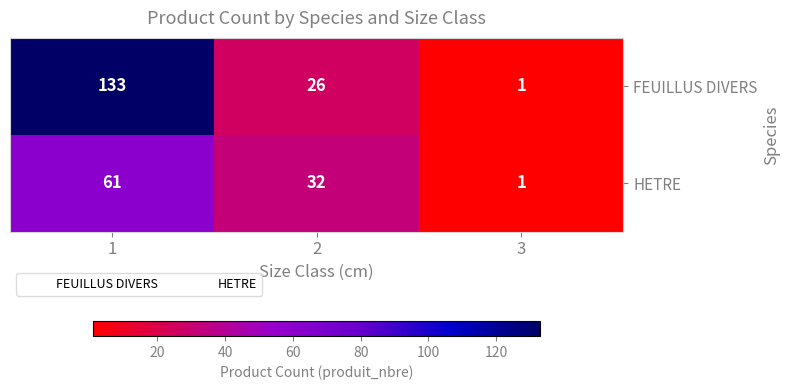

Count the FEUILLUS DIVERS values in the range 1 to 133.

3